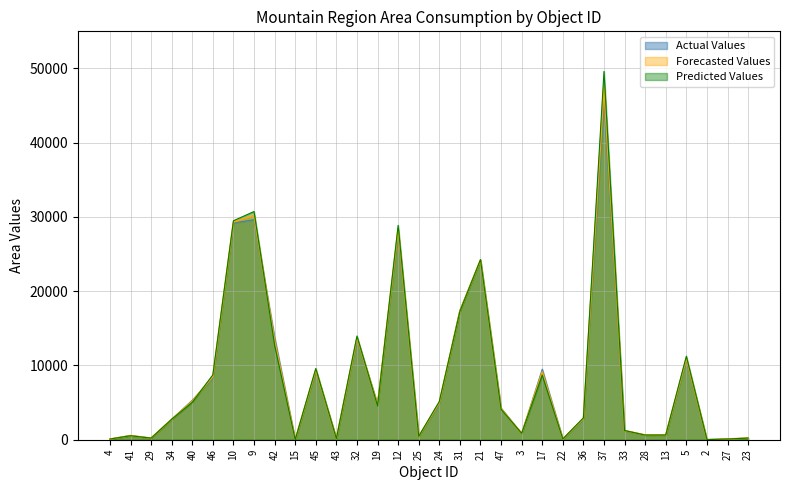

Which series ends up on top after the final intersection of Predicted Values and Forecasted Values?

Predicted Values